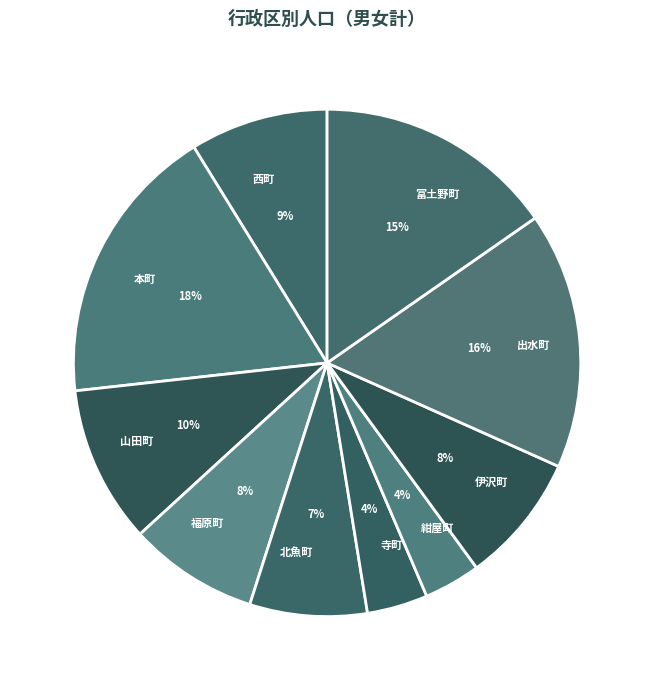

What percentage is the 福原町 slice, to the nearest percent?

8%